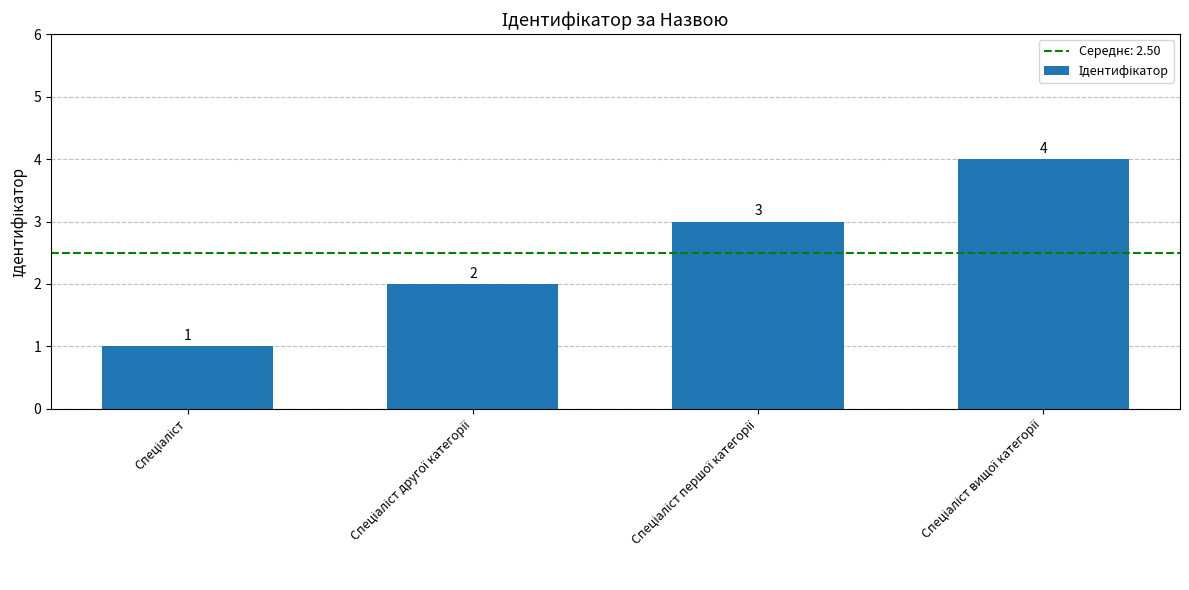

Count the values in the range 2 to 4.

3